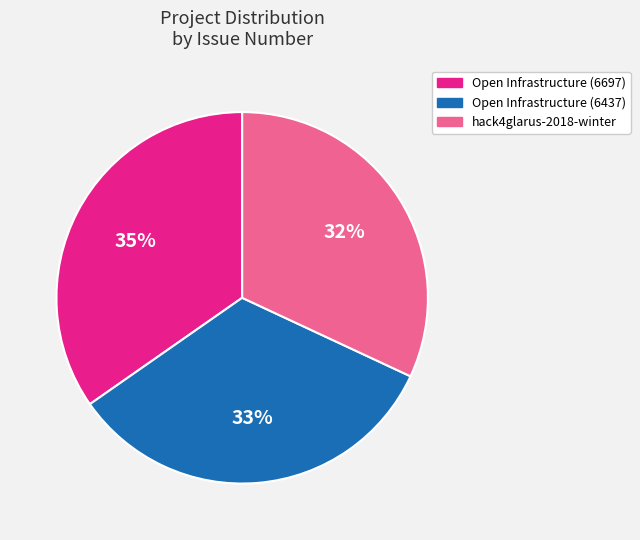

To the nearest percent, what is the combined percentage of Open Infrastructure (6437) and Open Infrastructure (6697)?

68%